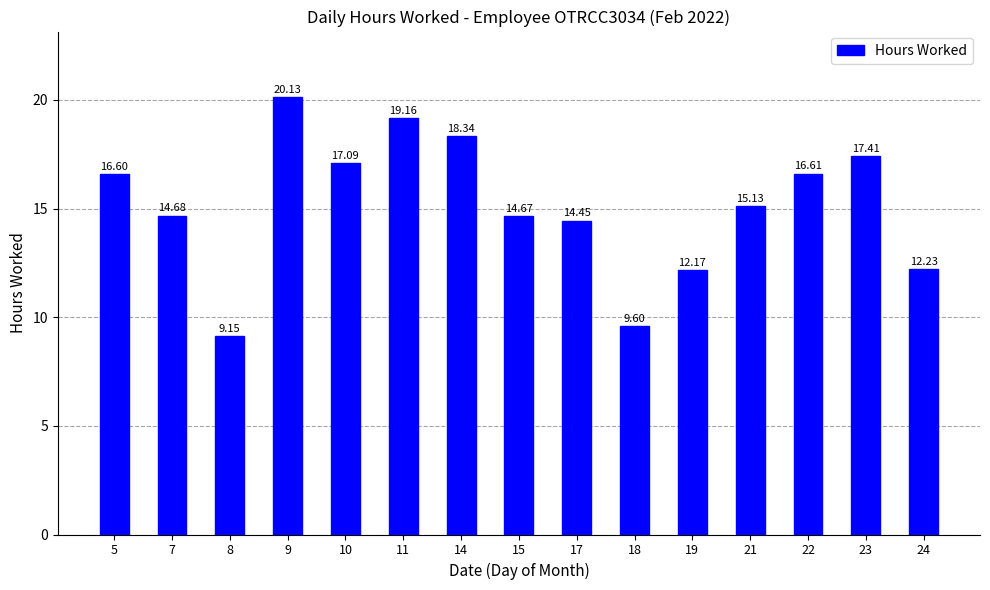

What is the difference between the second highest and minimum values?

10.0